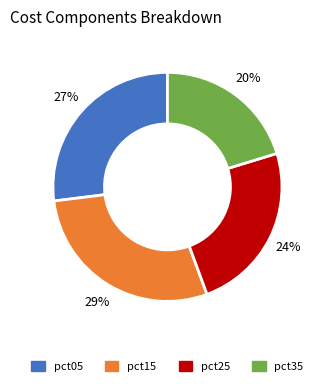

Is there a majority slice in this chart?

No